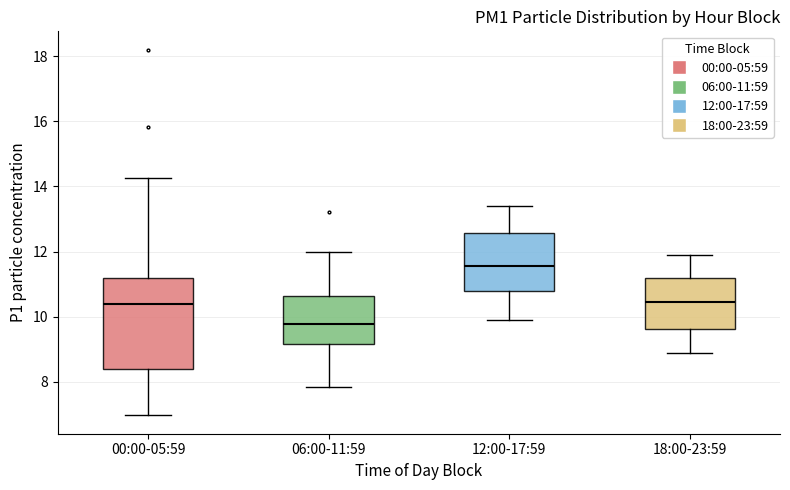

Where does the upper whisker of the box for 00:00-05:59 end on the y-axis? The values are not printed on the chart, so give them approximately, as read against the axis.

14.2